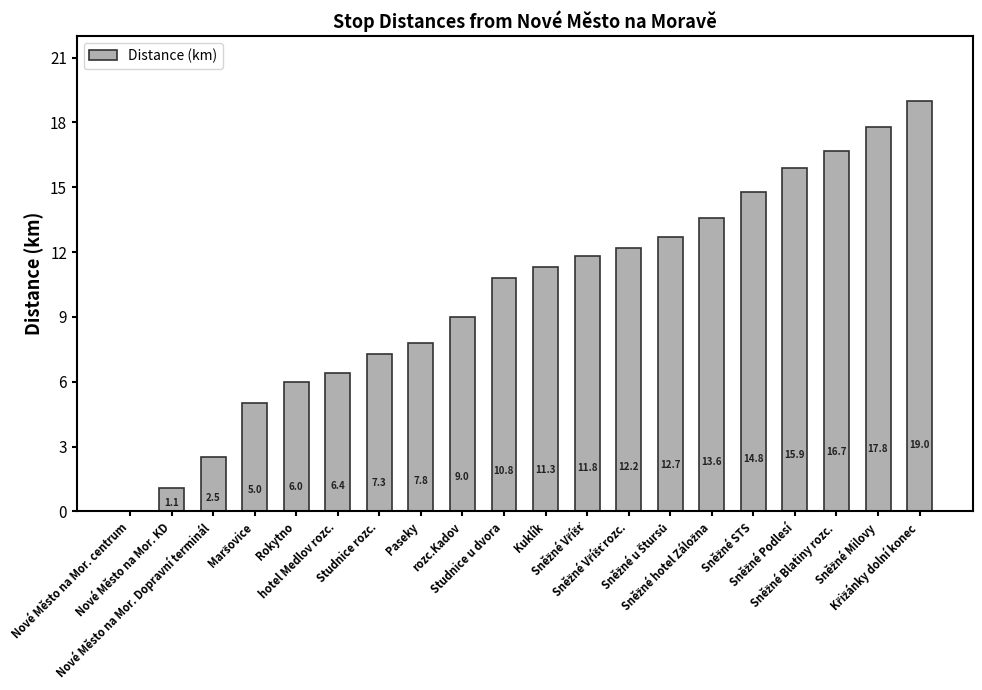

What is the sum of all values?

201.7